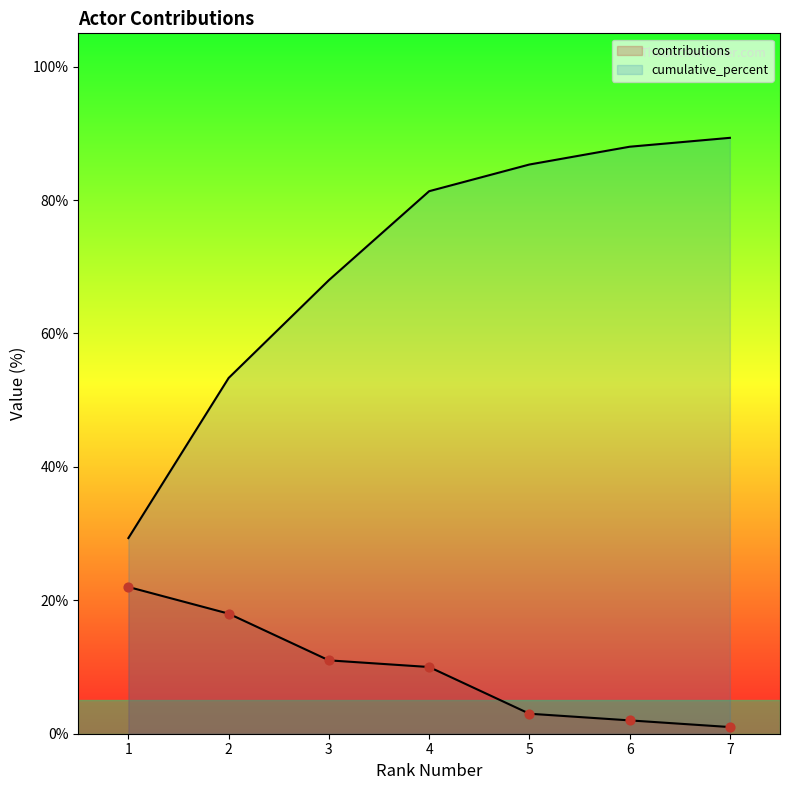

Which series contains the lowest Y value?

contributions